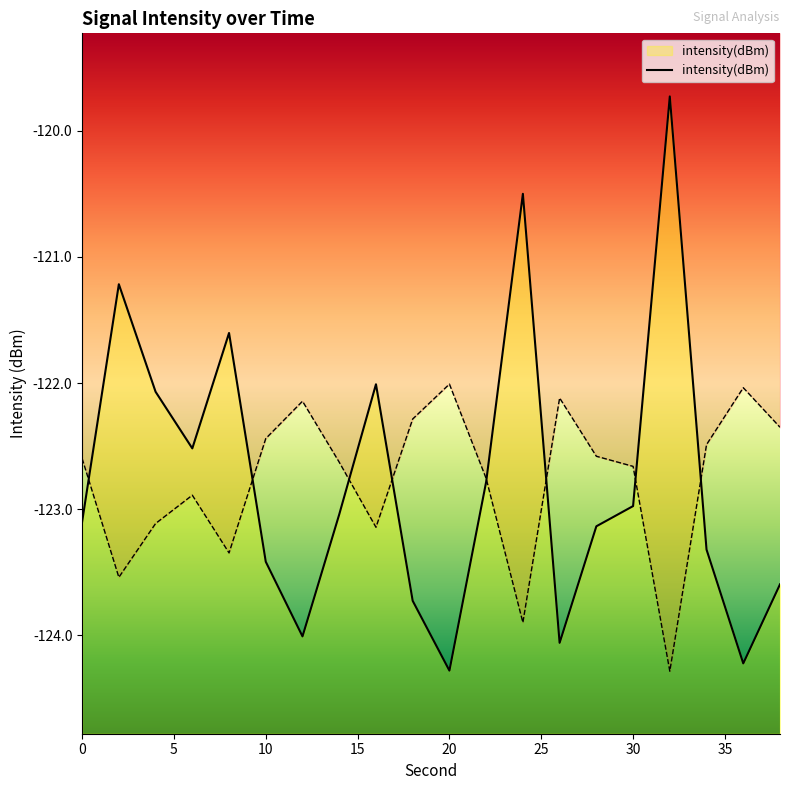

How many lines are shown in the chart?

1